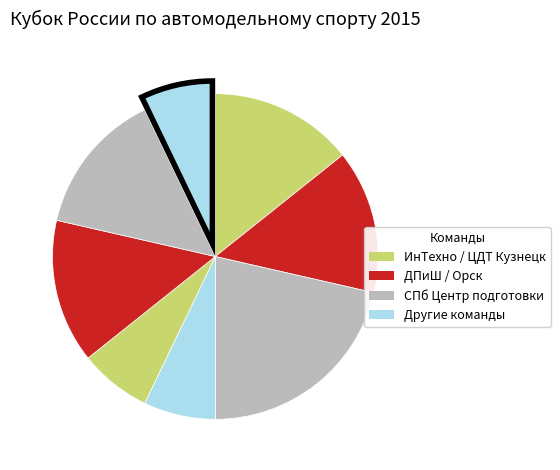

How many slices are in this pie chart?

8